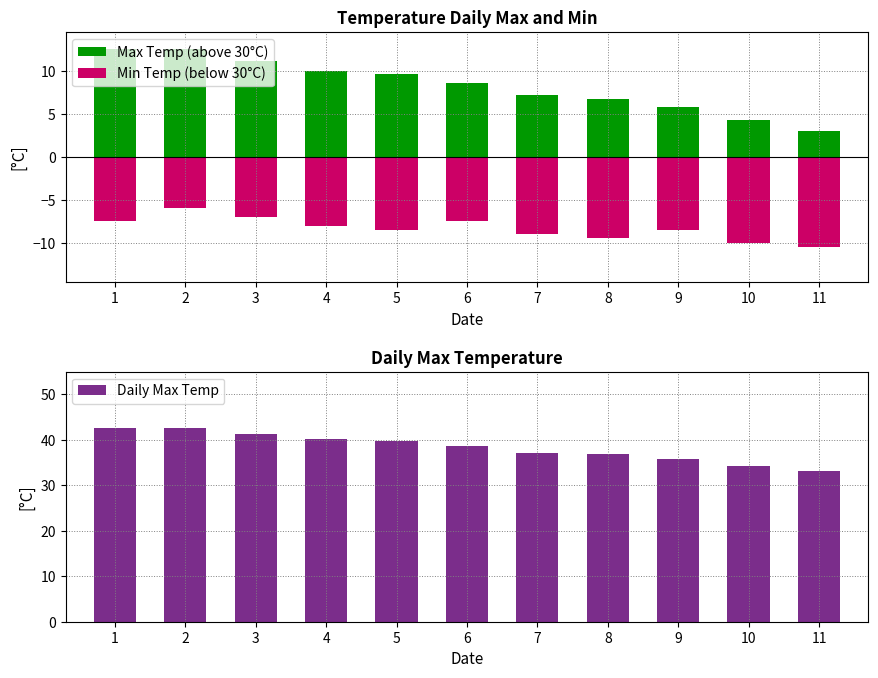

Rank the series by their maximum value, from lowest to highest.

Min Temp (below 30°C), Max Temp (above 30°C), Daily Max Temp